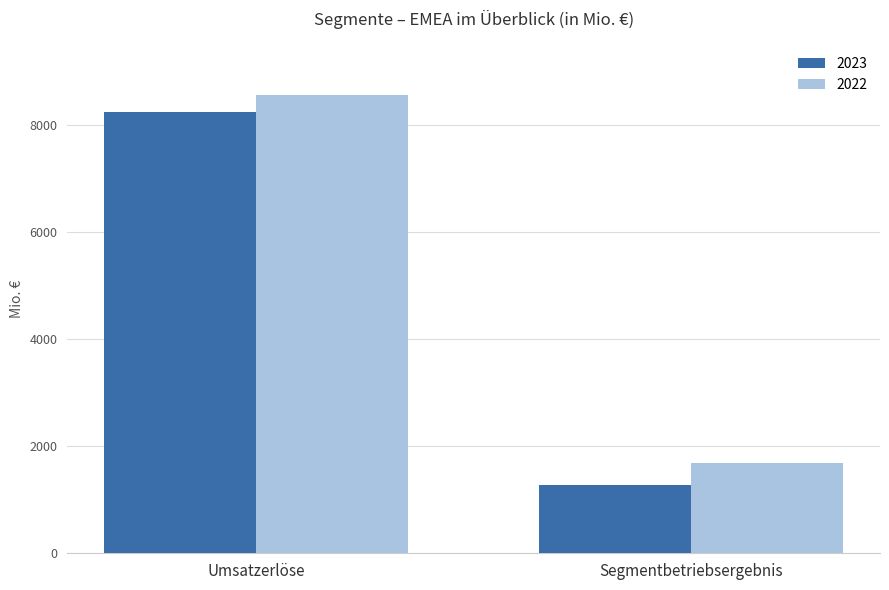

Which series has the widest spread of values?

2023